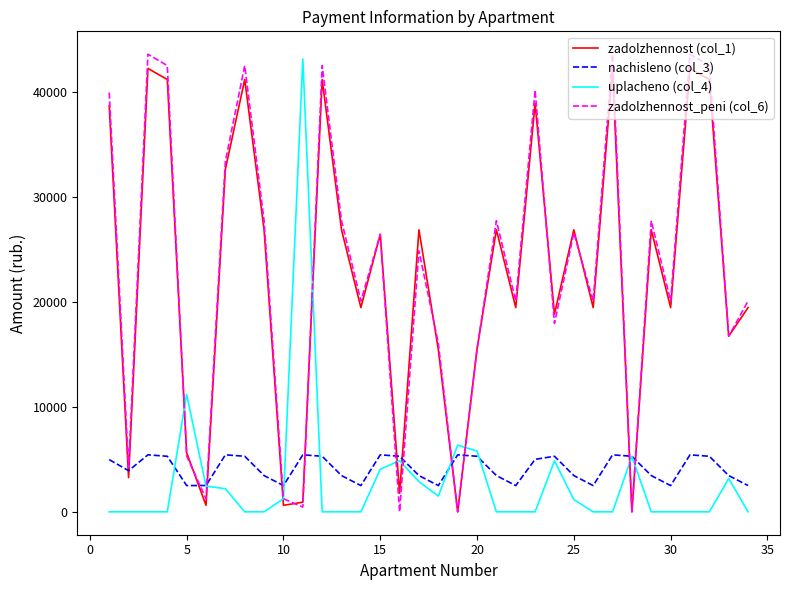

What is the sum of all nachisleno (col_3) values?

140907.5